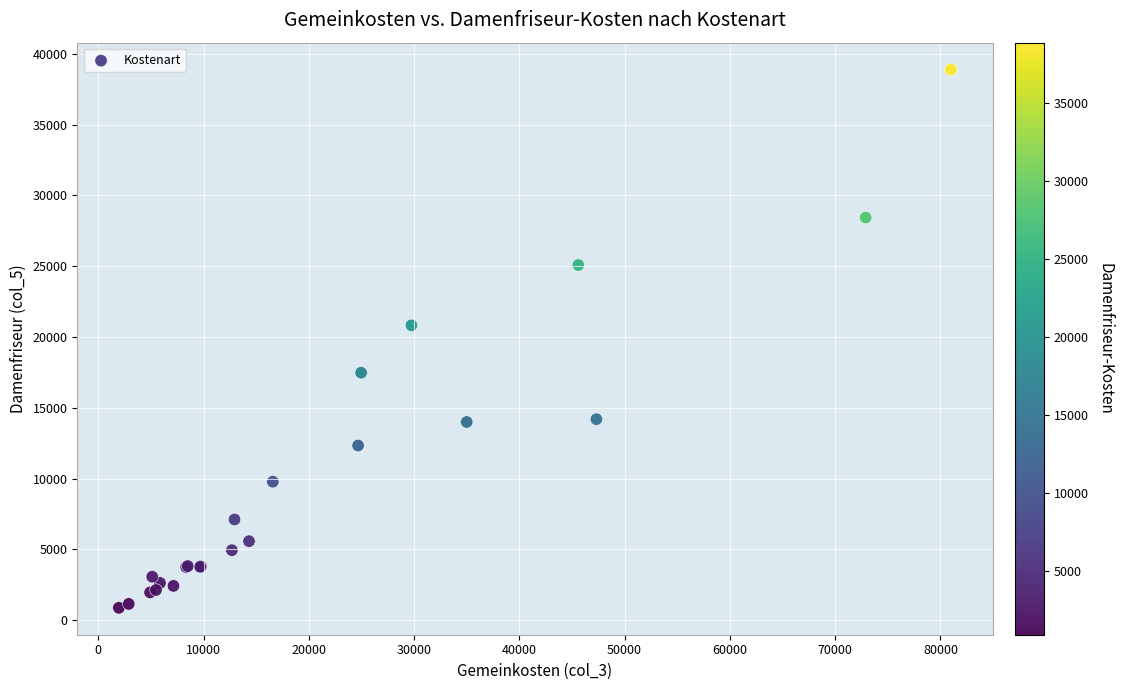

What Y value in the scatter plot is closest to 19880?

20825.0